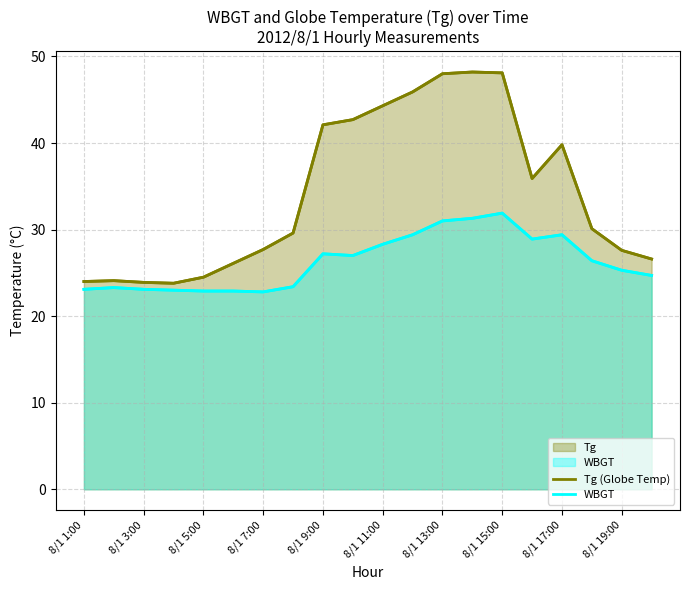

Does the chart have visible grid lines?

Yes